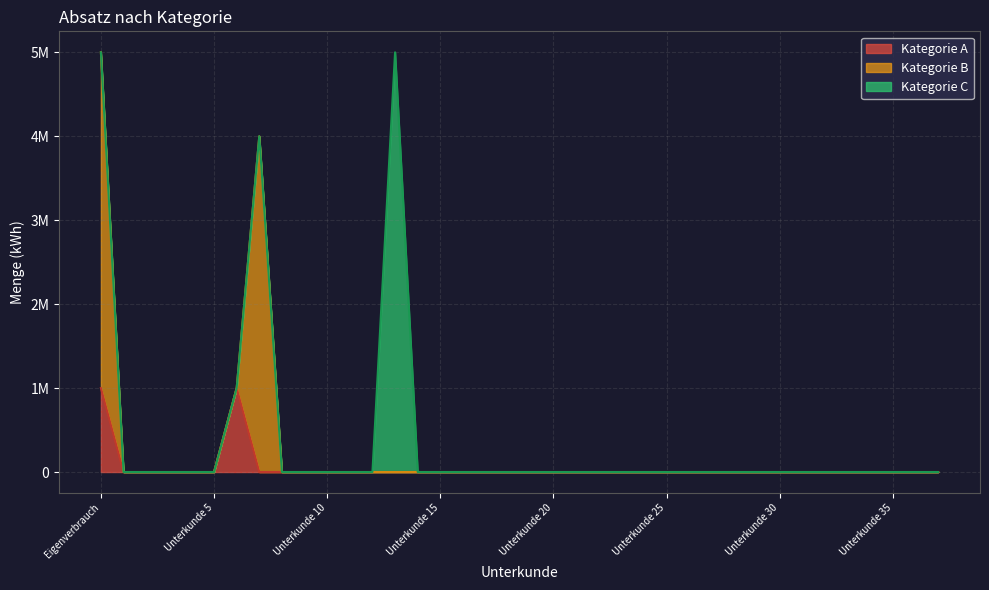

How many series are shown in this chart?

3